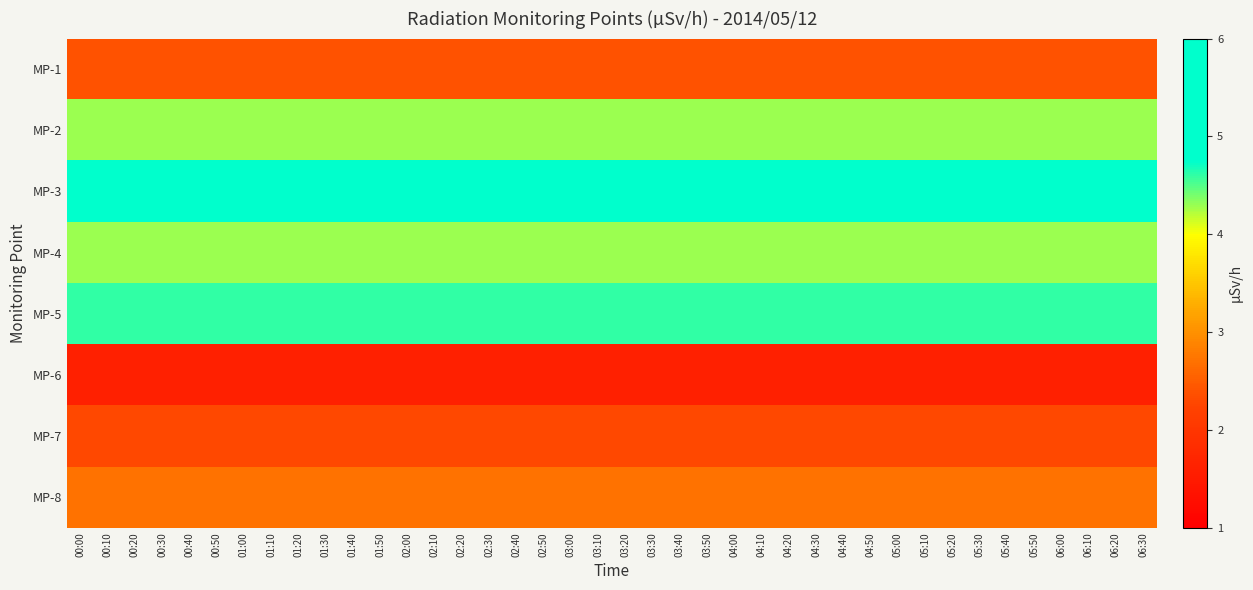

What is the total value across all series at 06:20?

27.0